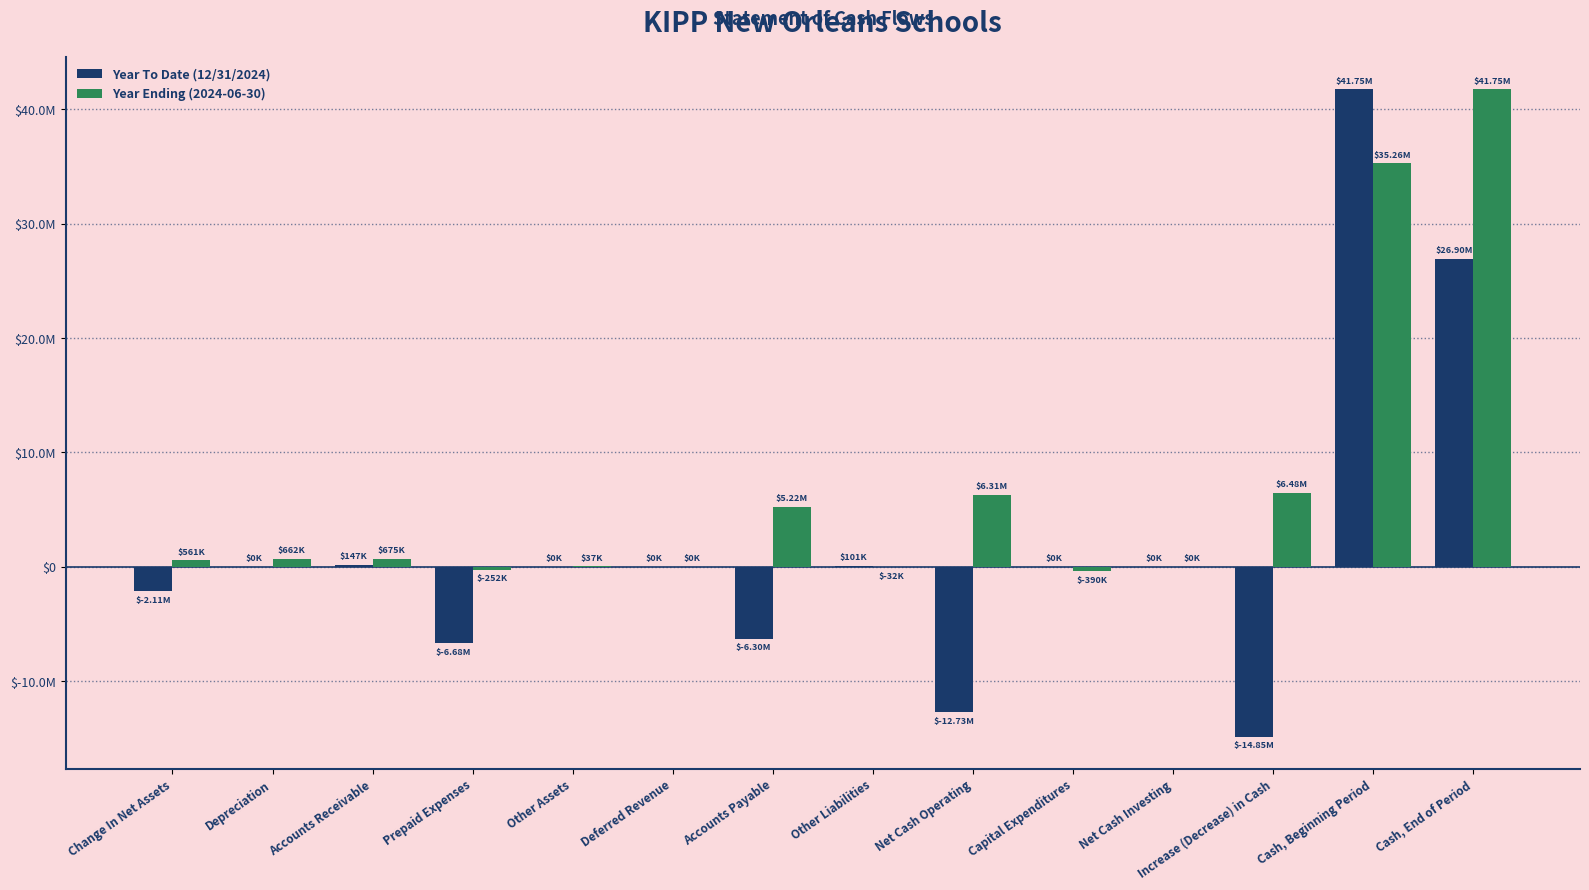

Which series has the widest spread of values?

Year To Date (12/31/2024)